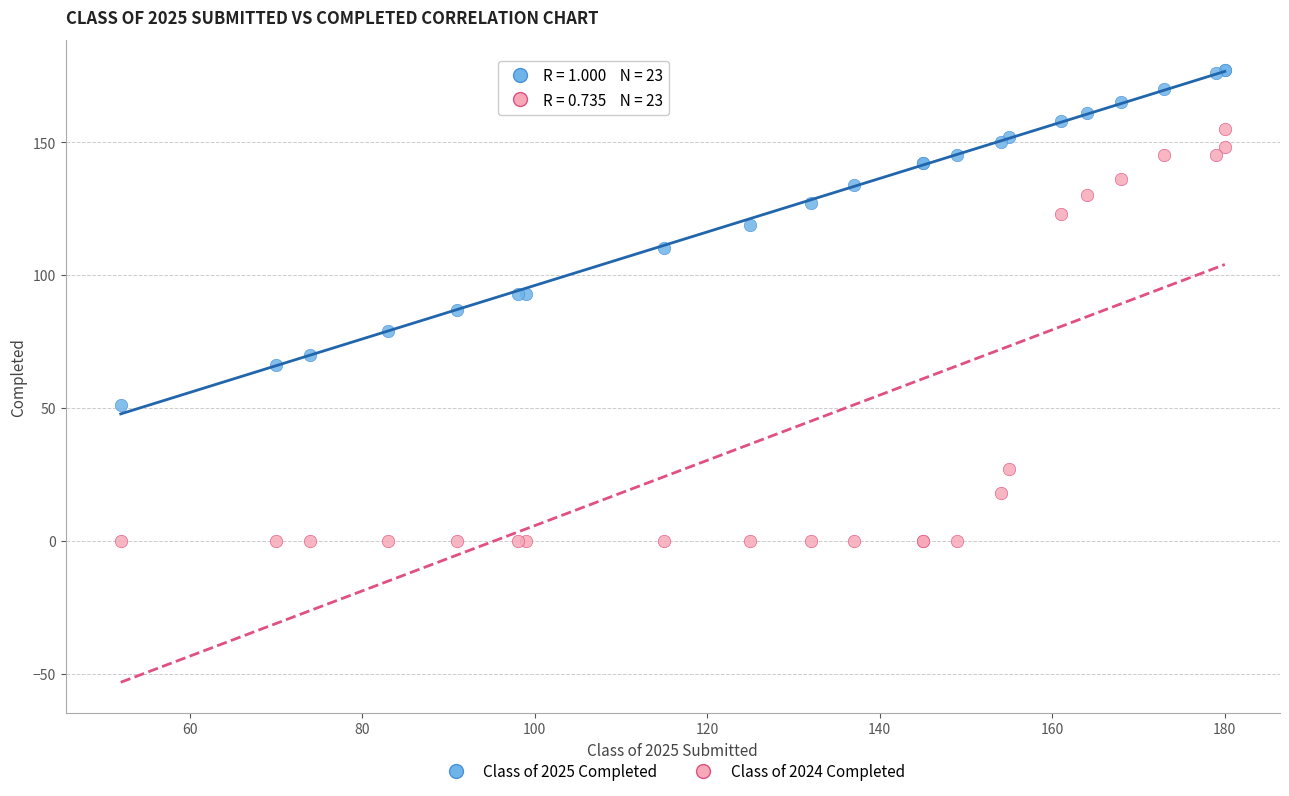

Which series reaches the minimum Y coordinate?

Class of 2024 Completed